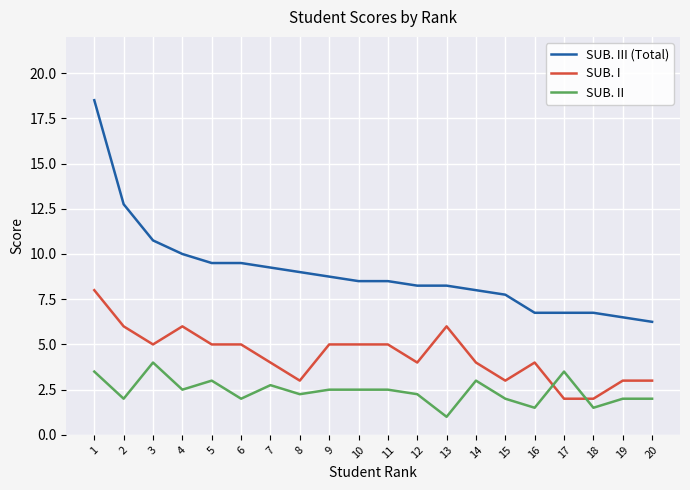

True or false: SUB. I has a value of 5.0 at 6.

True